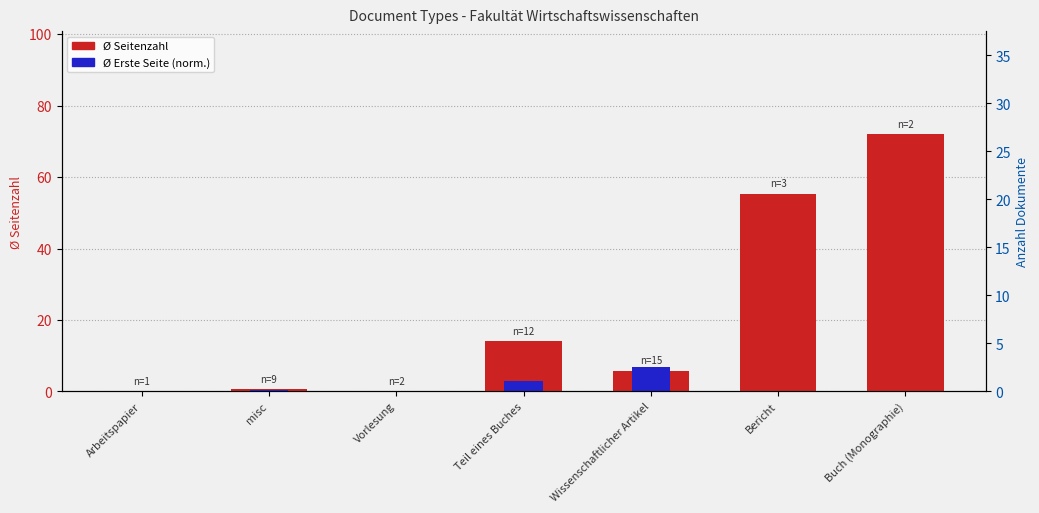

The avg. Quelle:Erste Seite (norm.) series shows 0.5 at misc. True or false?

True